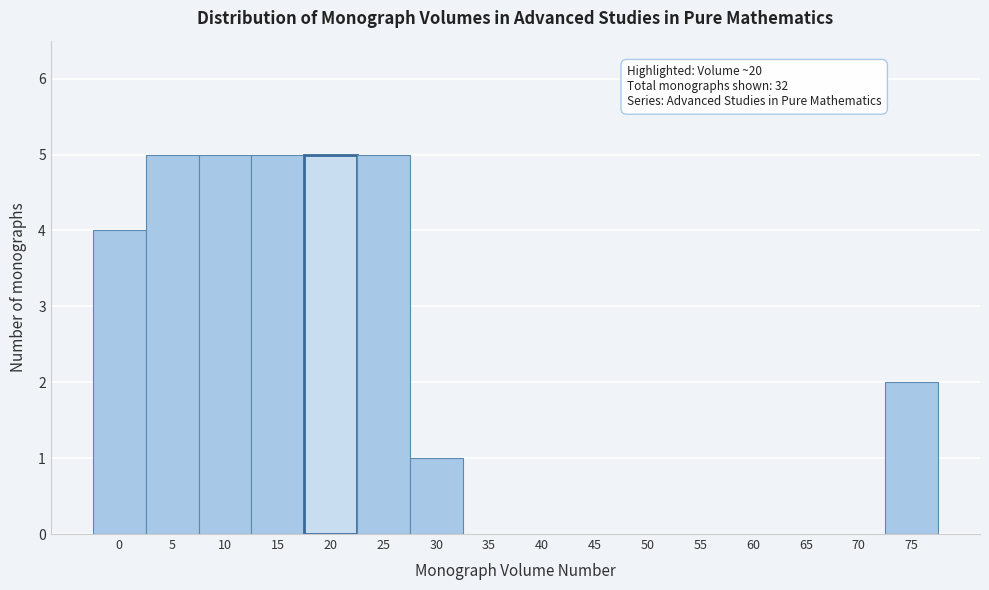

Reading left to right, what are all the values shown in this chart?

0=4	5=5	10=5	15=5	20=5	25=5	30=1	35=0	40=0	45=0	50=0	55=0	60=0	65=0	70=0	75=2